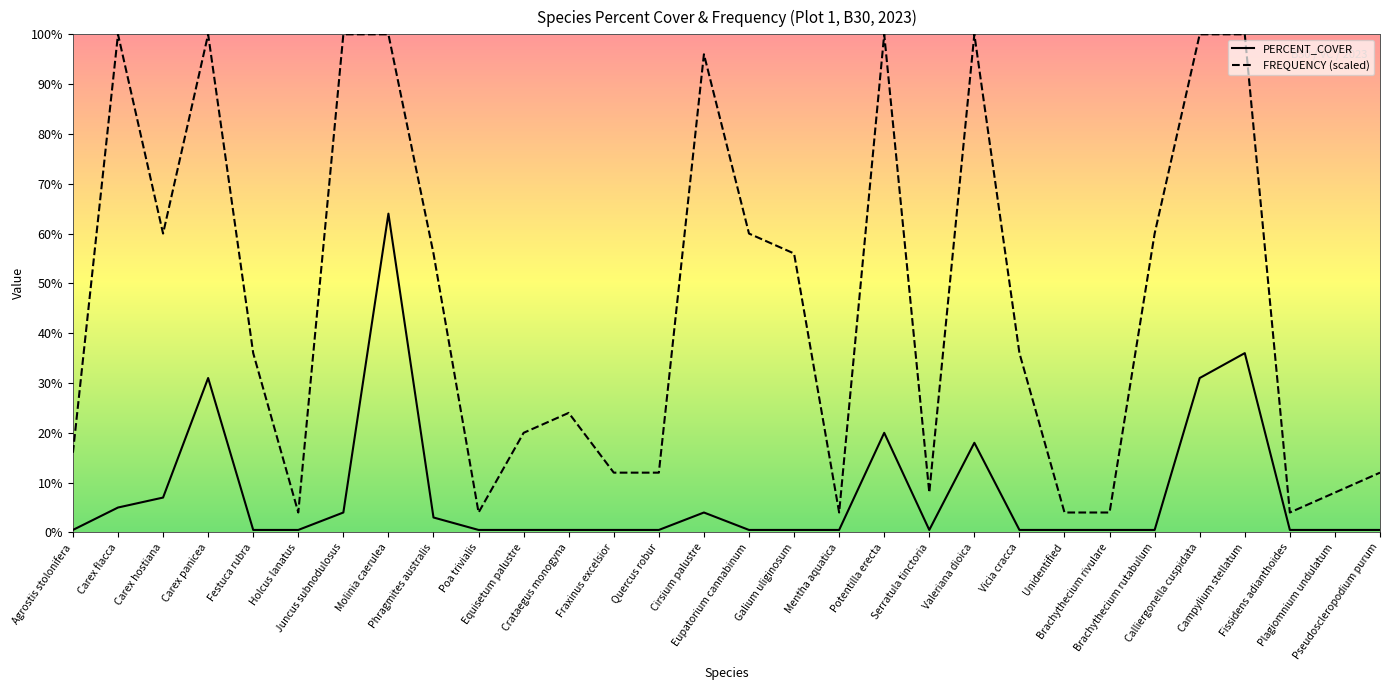

What position from the right is Poa trivialis?

21